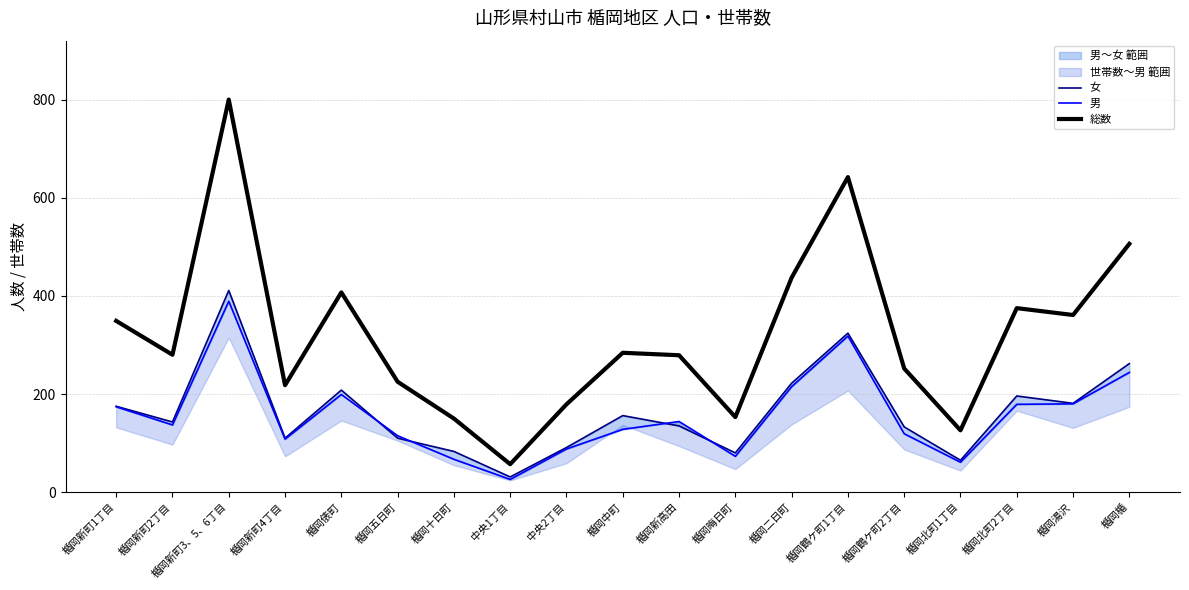

In 男, how many points are lower than both neighbors (excluding endpoints)?

5